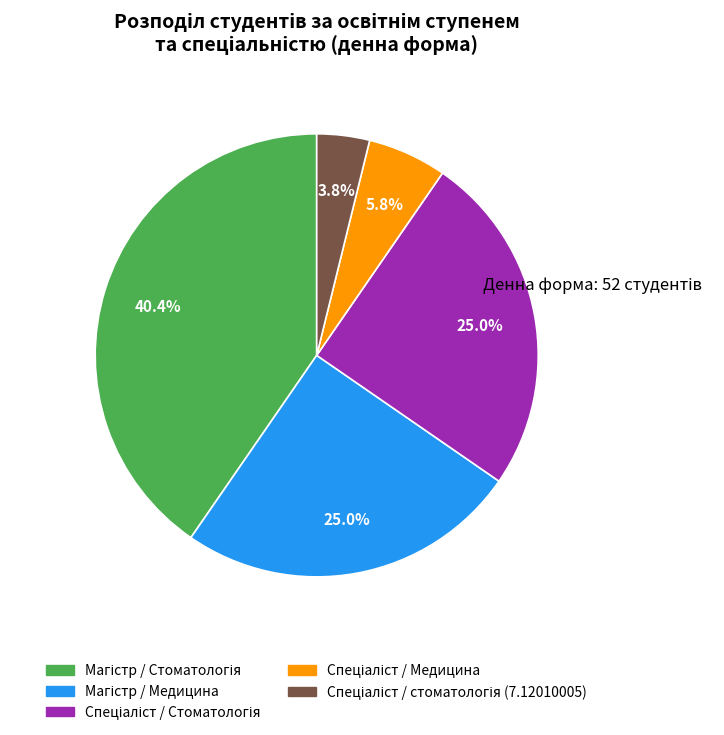

Is there a majority slice in this chart?

No